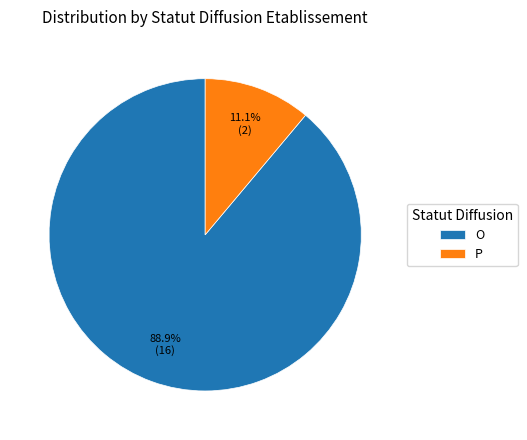

What percentage is the P slice, to the nearest percent?

11%